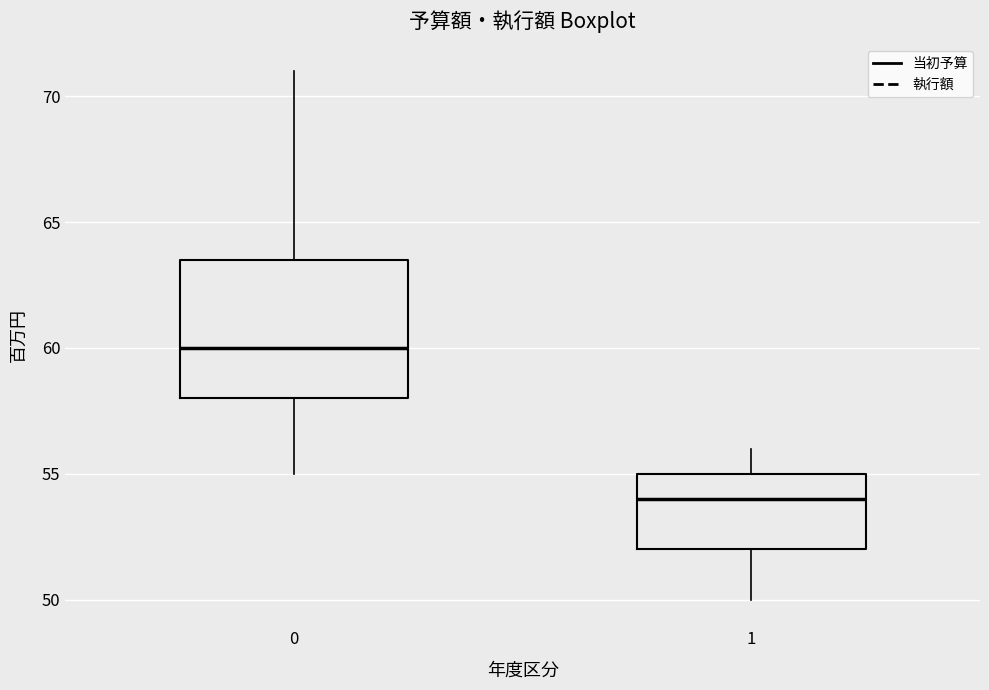

Reading left to right, transcribe this box plot: for each box, give where its median line is, the range the box spans, and where its two whiskers end, as read against the y-axis. The values are not printed on the chart, so give them approximately, as read against the axis.

0: median 60.0, box 58.0 to 63.5, whiskers 55.0 to 71.0
1: median 54.0, box 52.0 to 55.0, whiskers 50.0 to 56.0